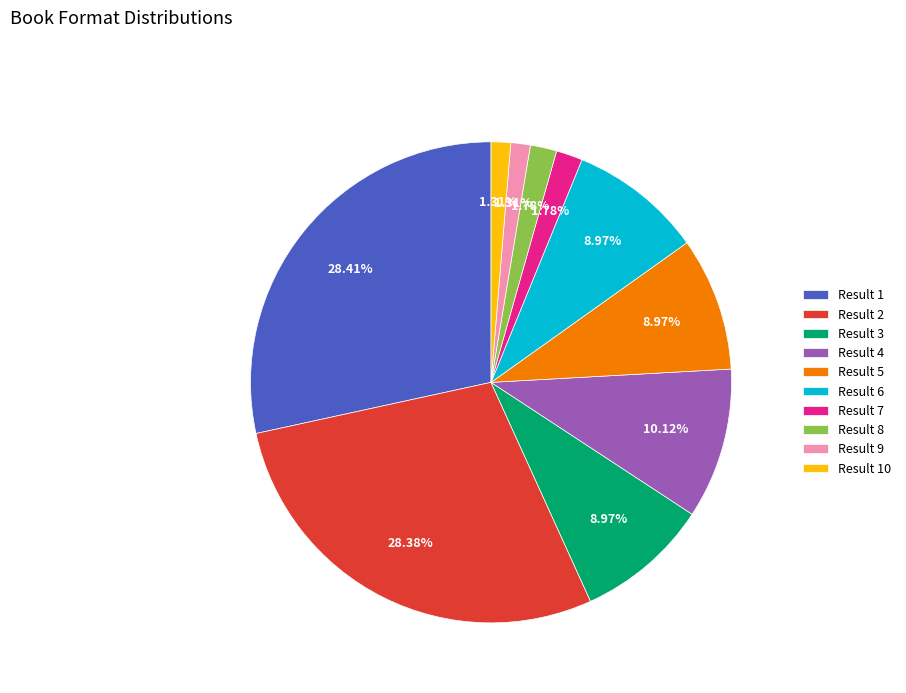

What percentage is the Result 6 slice, to the nearest percent?

9%